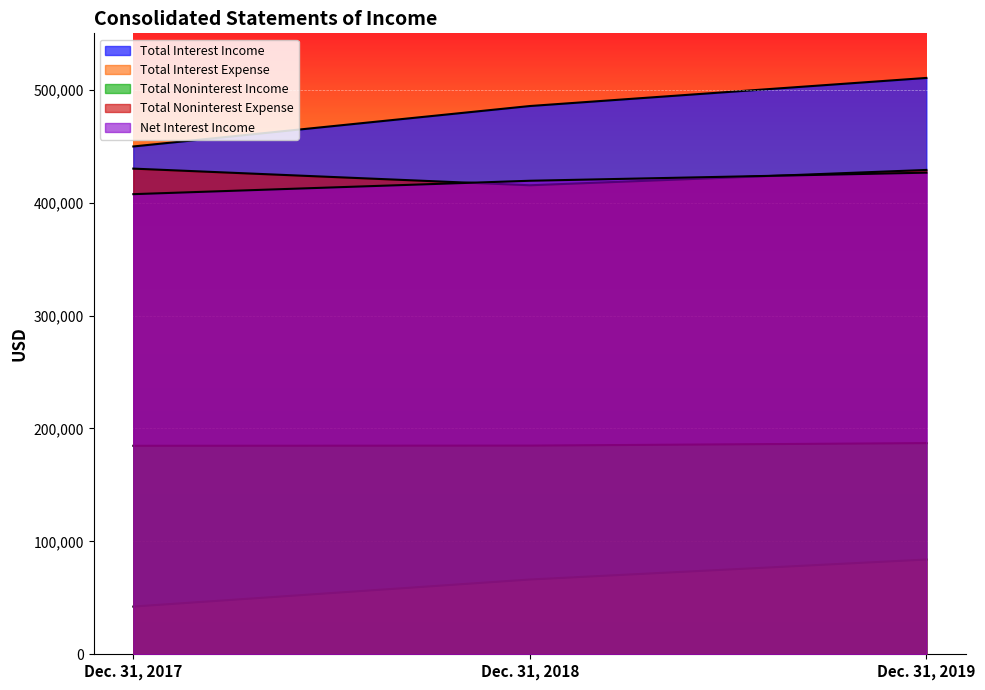

At which category is the sum across all series the highest?

Dec. 31, 2019